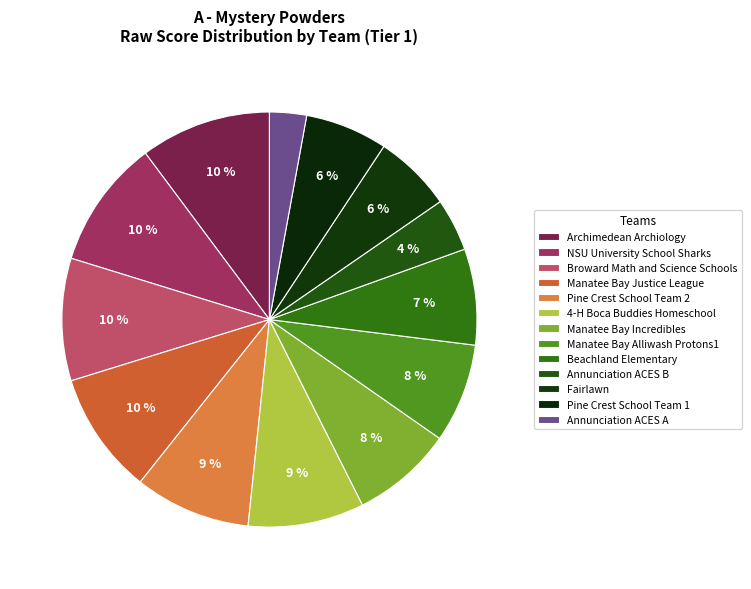

What percentage do Manatee Bay Incredibles and Manatee Bay Alliwash Protons1 together represent?

15.6%